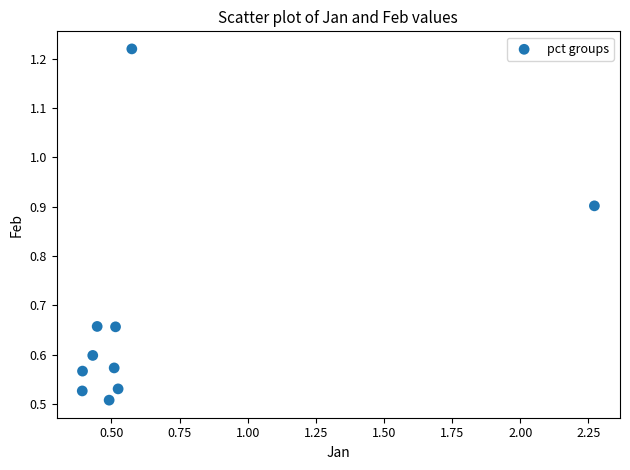

What is the range of X values (max minus min)?

1.9